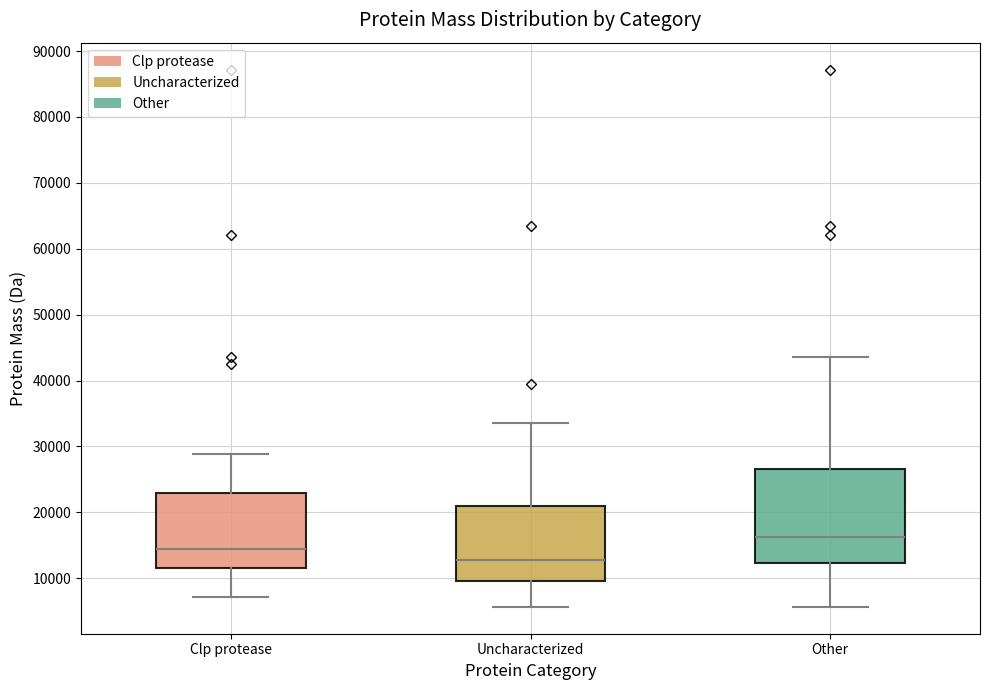

Reading left to right, transcribe this box plot: for each box, give where its median line is, the range the box spans, and where its two whiskers end, as read against the y-axis. The values are not printed on the chart, so give them approximately, as read against the axis.

Clp protease: median 14000, box 12000 to 23000, whiskers 7000 to 29000
Uncharacterized: median 13000, box 10000 to 21000, whiskers 6000 to 34000
Other: median 16000, box 12000 to 27000, whiskers 6000 to 44000